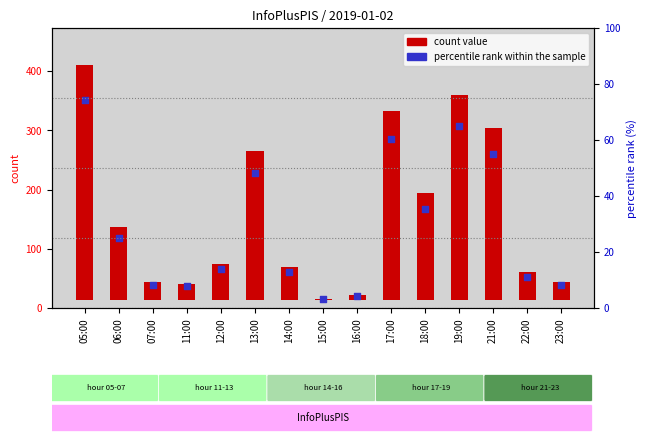

Which series has the largest Y range (max minus min)?

count value